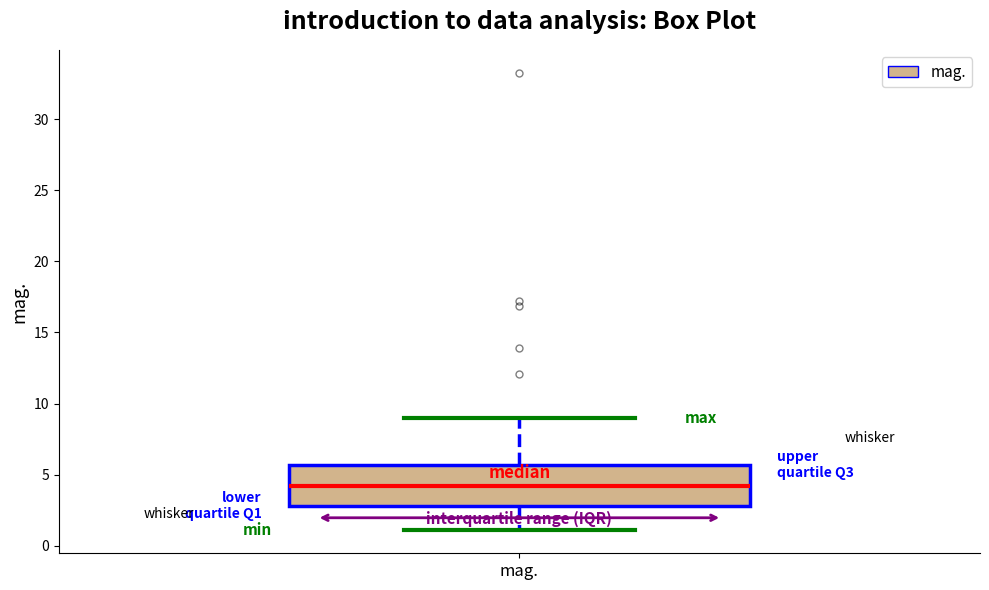

Read this box plot against the y-axis: the position of the median line, the range covered by the box, and the ends of both whiskers. The values are not printed on the chart, so give them approximately, as read against the axis.

median 4.0, box 3.0 to 5.5, whiskers 1.0 to 9.0